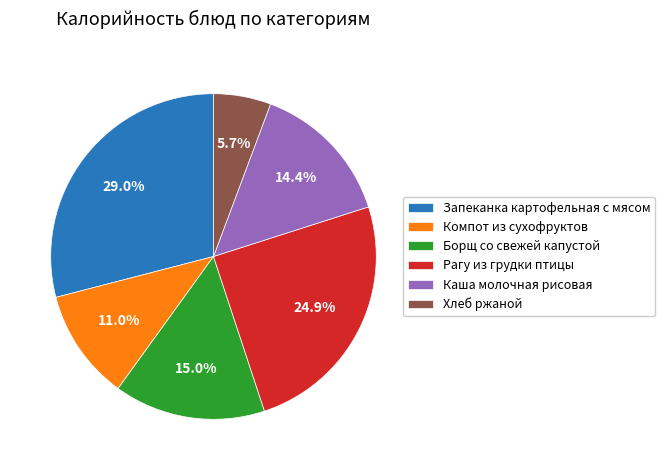

Does any single category account for the majority?

No